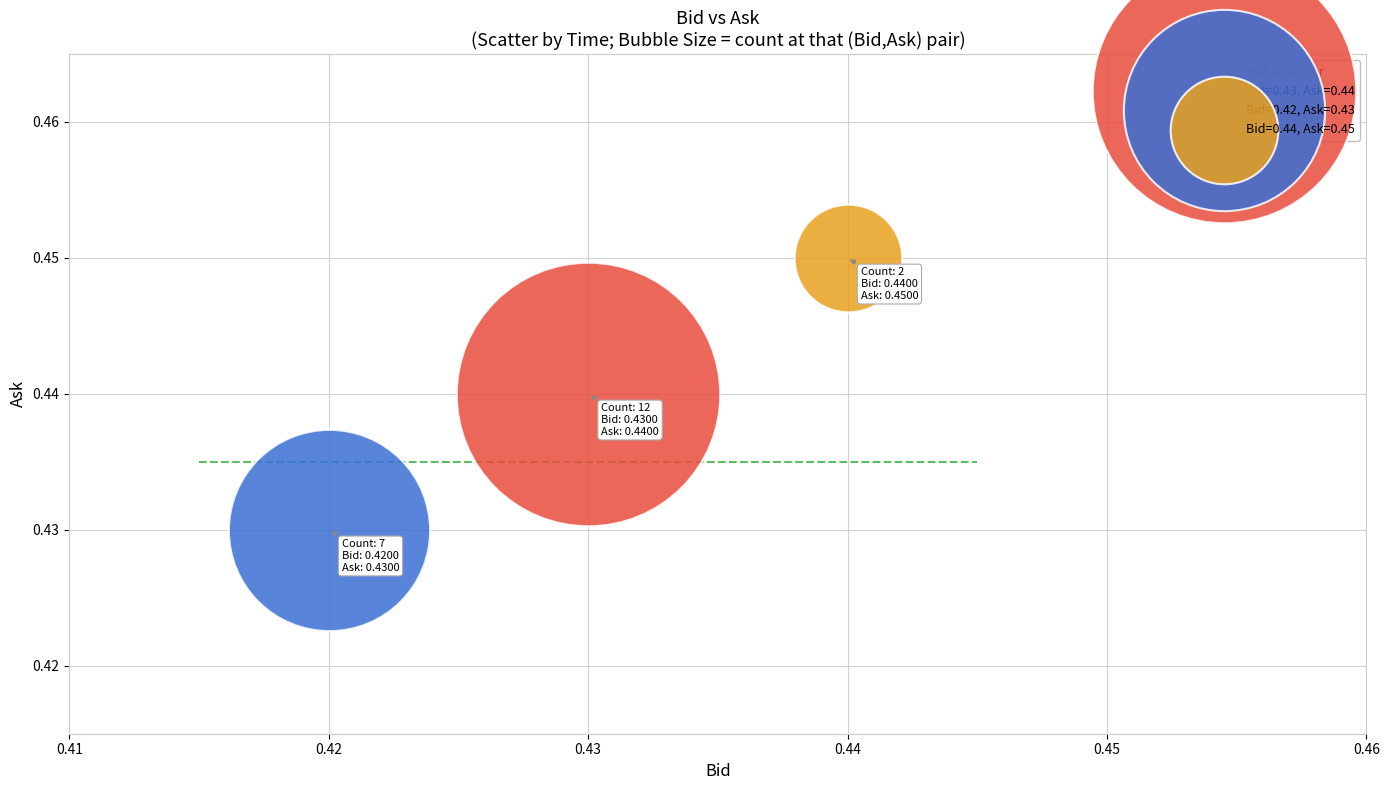

Which series reaches the minimum Y coordinate?

Bid=0.42, Ask=0.43